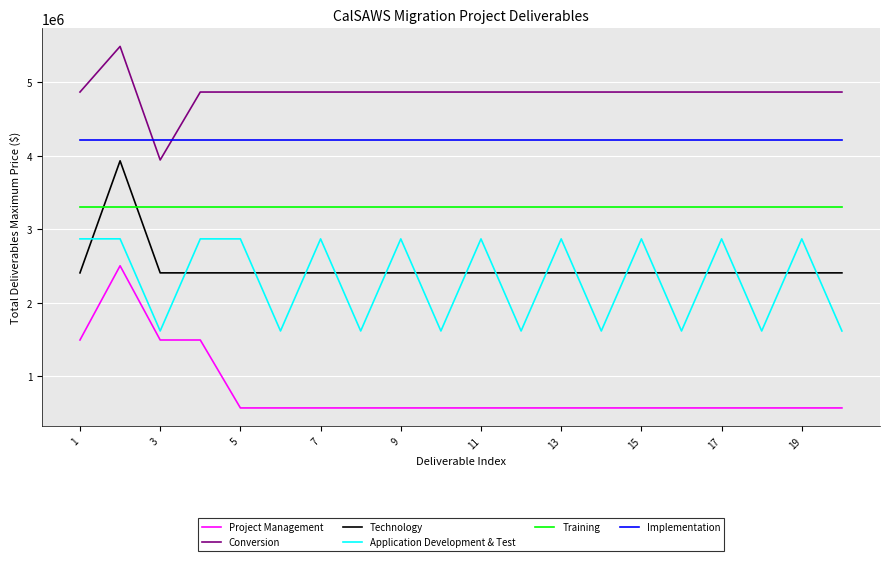

What are all the series names shown in the legend?

Project Management, Conversion, Technology, Application Development & Test, Training, Implementation